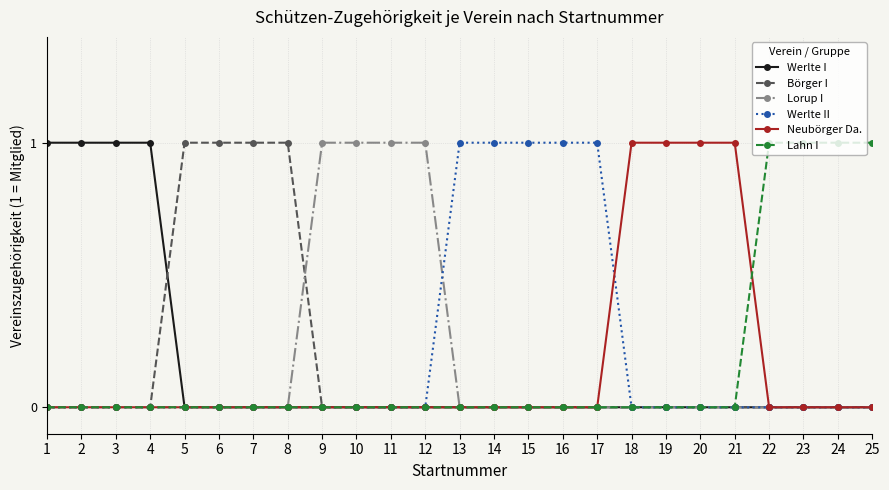

Is the value of Lorup I at 9 greater than the value of Werlte I at 21?

Yes